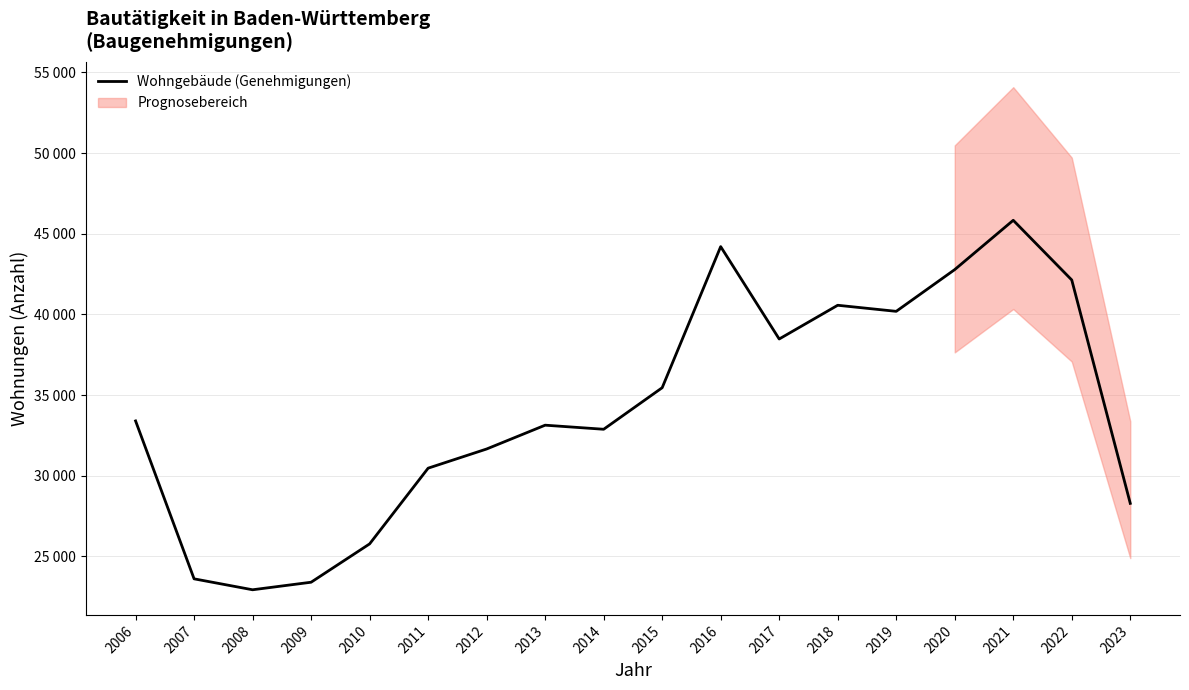

Reading left to right, transcribe all the data shown in this chart.

33400	23612	22934	23402	25778	30471	31660	33136	32883	35458	44204	38478	40569	40192	42780	45836	42136	28290